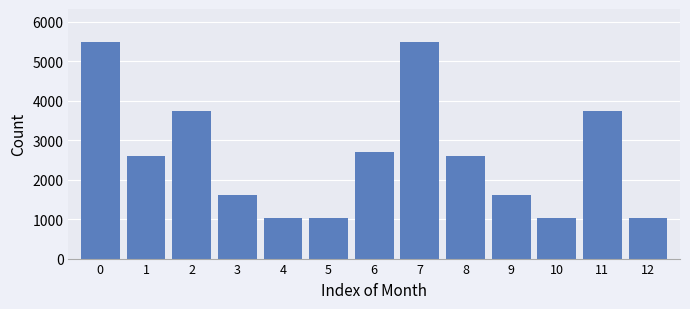

Reading left to right, extract all data points from this chart.

5500	2600	3740	1600	1040	1040	2700	5500	2600	1600	1040	3740	1040